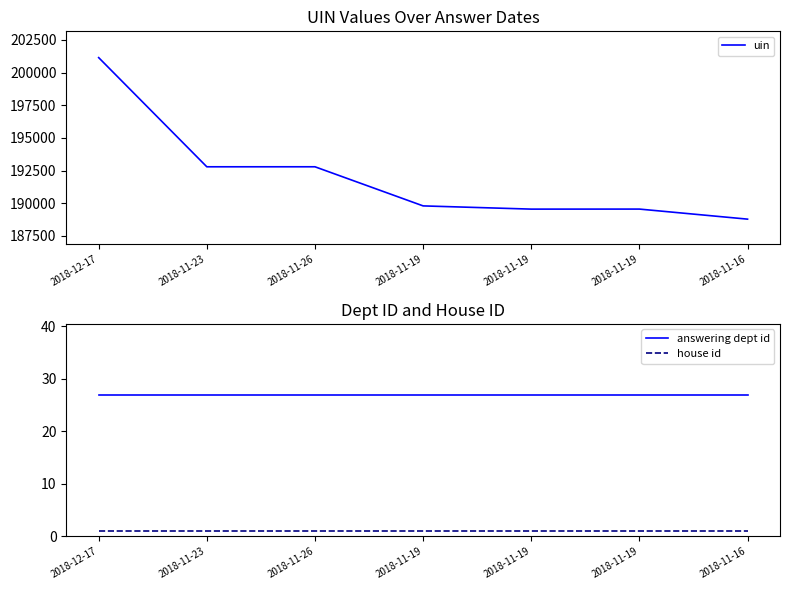

What is the sum of the house id values at 2018-11-26 and 2018-11-19?

2